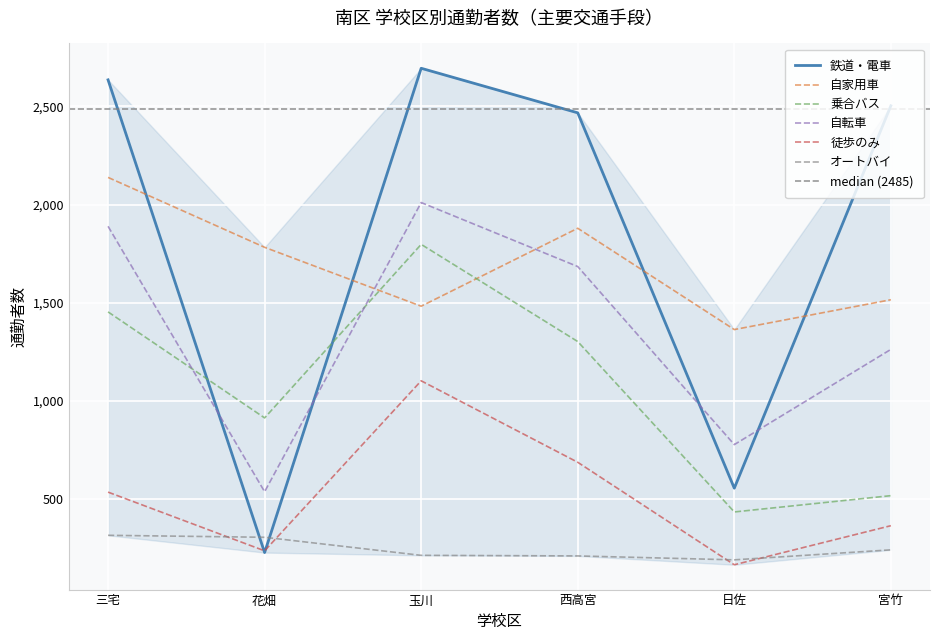

At which label does 自転車 first exceed 1684?

三宅